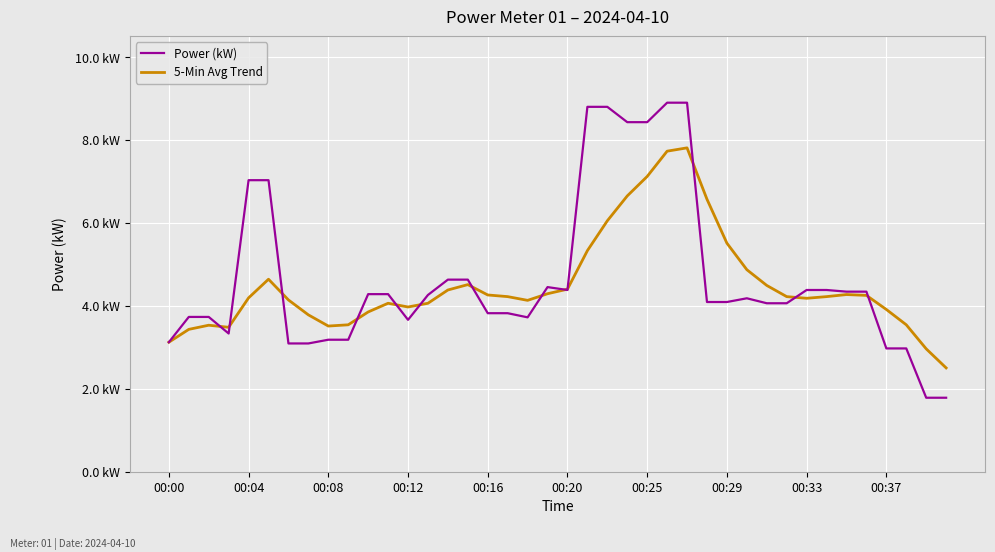

How many interior local valleys does the Power (kW) series have?

4